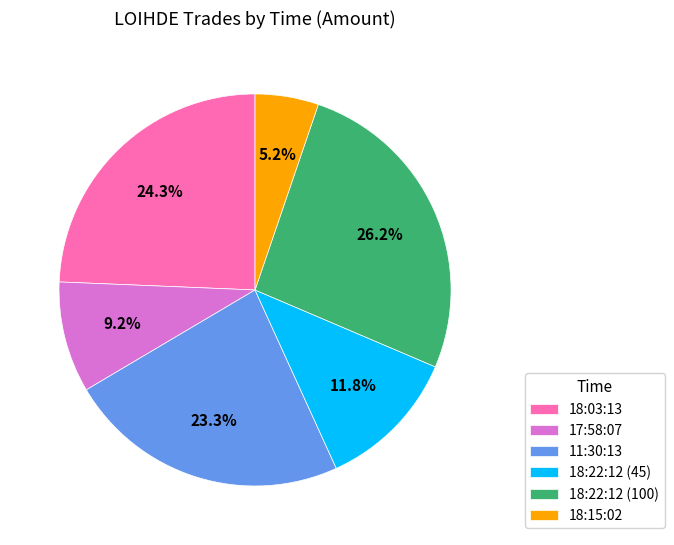

To the nearest percent, what is the average slice percentage?

17%